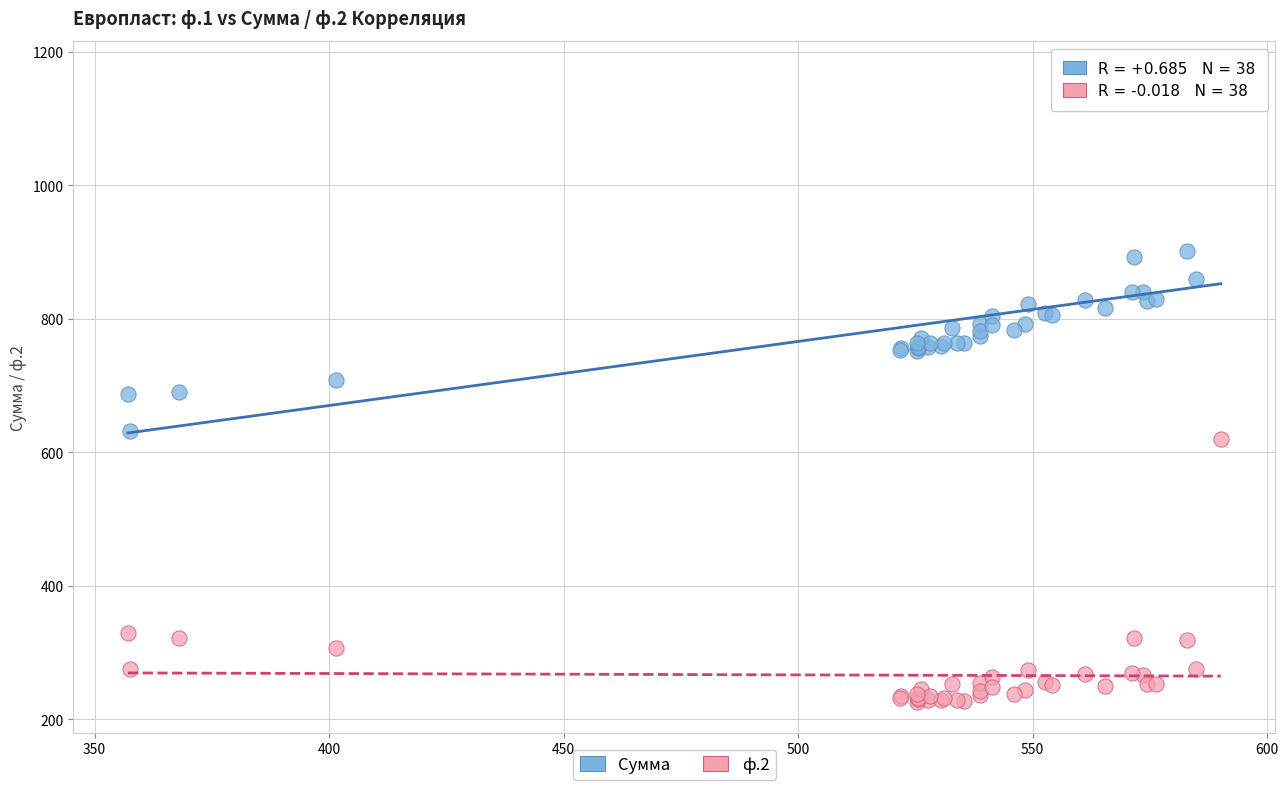

Which series has the largest Y range (max minus min)?

Сумма